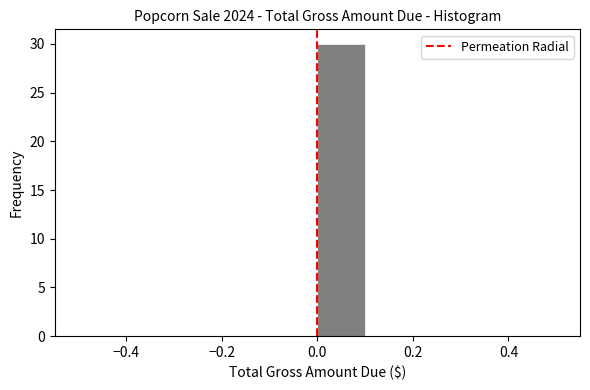

Reading left to right, transcribe this chart: for each bar, give the range it covers on the x-axis and its height. The values are not printed on the chart, so give them approximately, as read against the axis.

-0.5 to -0.4: 0
-0.4 to -0.3: 0
-0.3 to -0.2: 0
-0.2 to -0.1: 0
-0.1 to 0.0: 0
0.0 to 0.1: 30
0.1 to 0.2: 0
0.2 to 0.3: 0
0.3 to 0.4: 0
0.4 to 0.5: 0